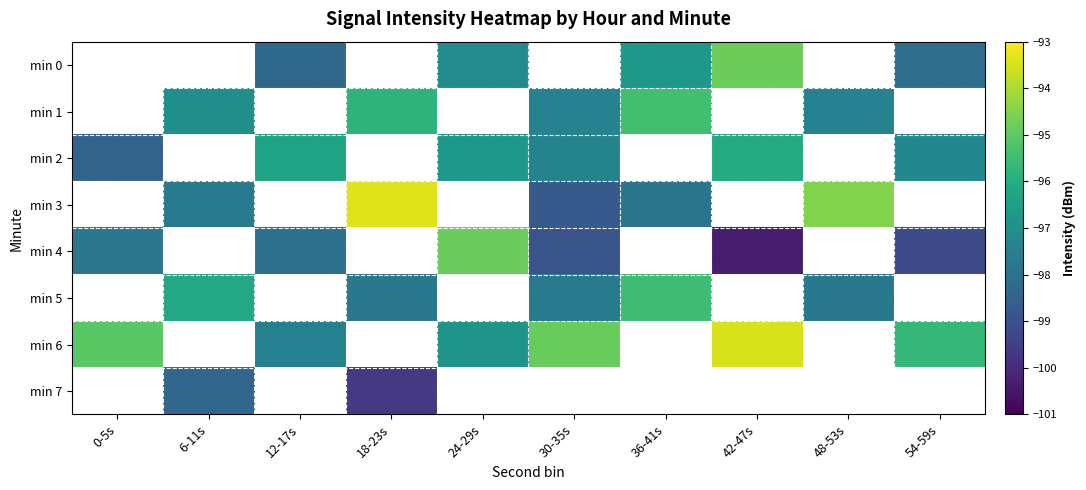

How many distinct data groups are displayed?

8